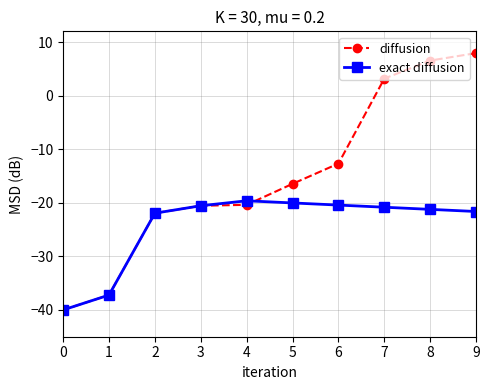

List the series in order of their overall mean, lowest first.

exact diffusion, diffusion